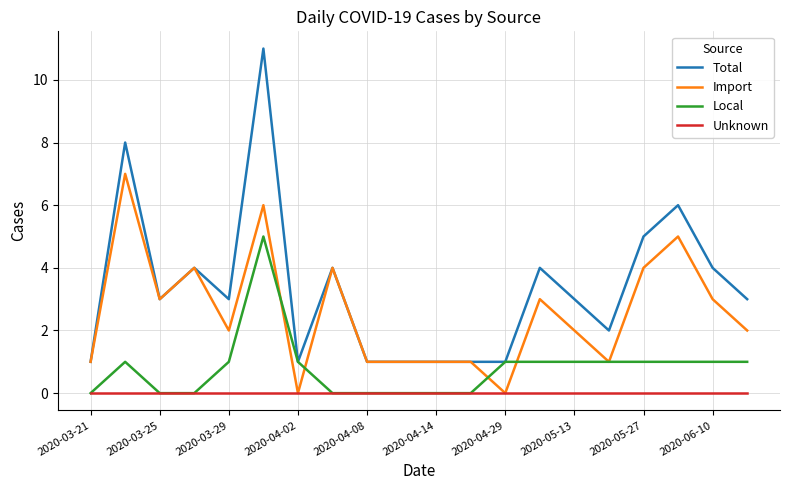

Which series has the largest total across all categories?

Total